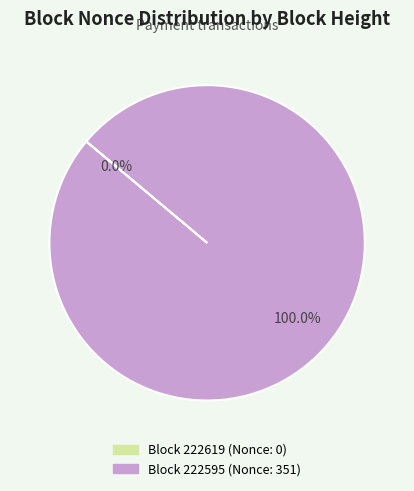

How many segments does this pie chart have?

2